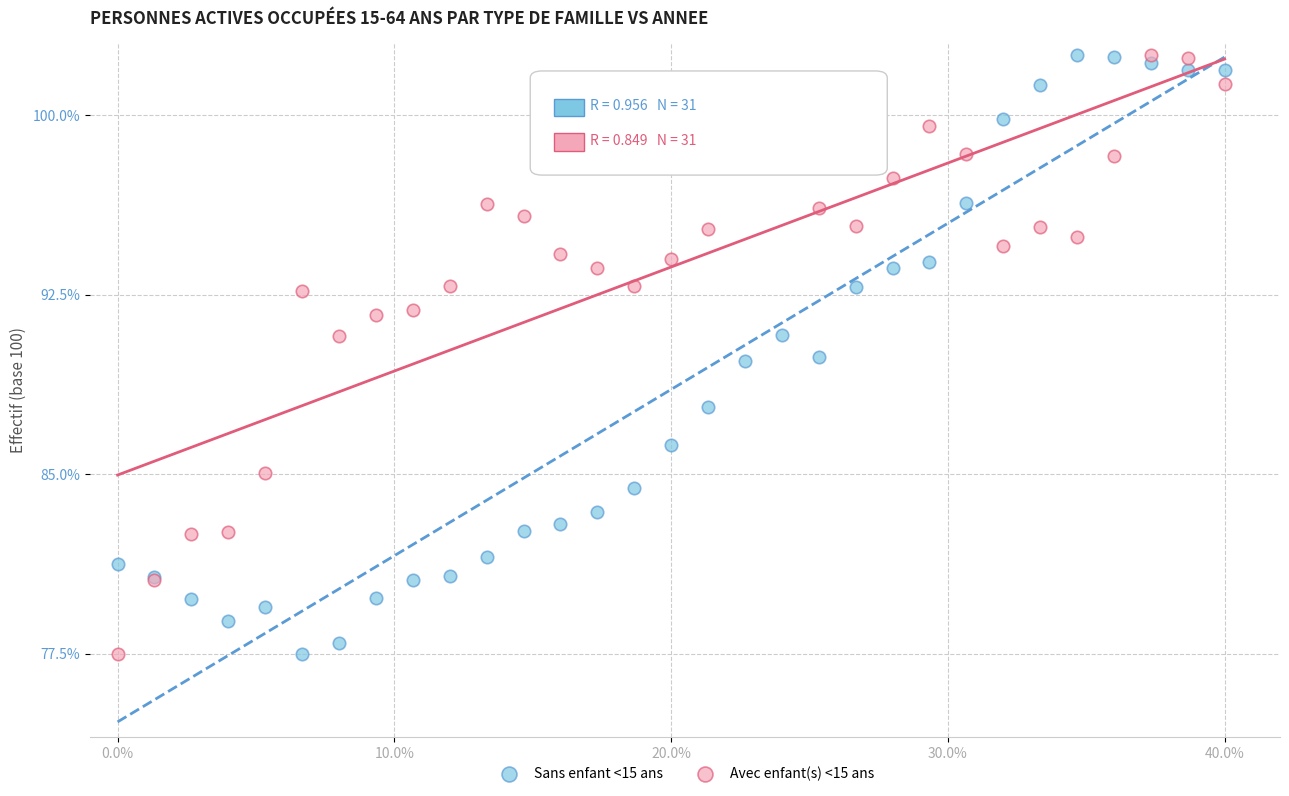

What is the X range (max minus min) for the scatter plot?

40.0